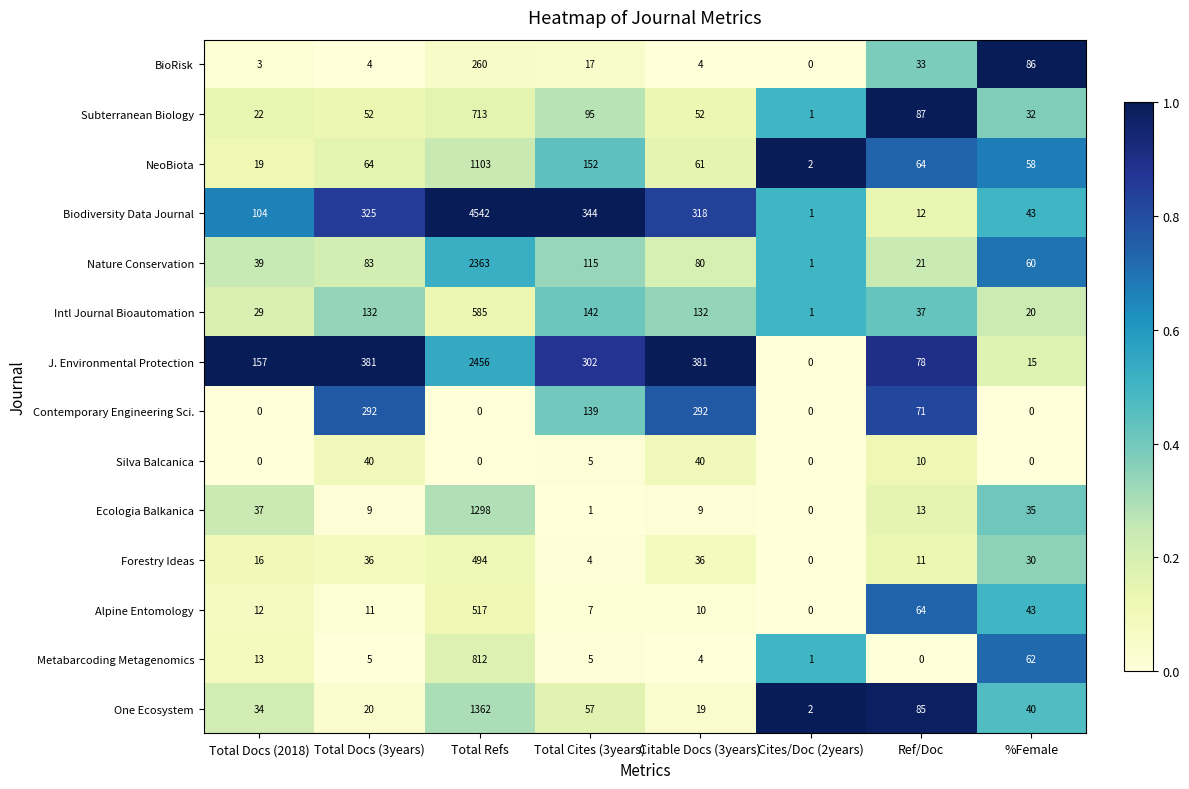

At how many categories does at least one series exceed 0?

8